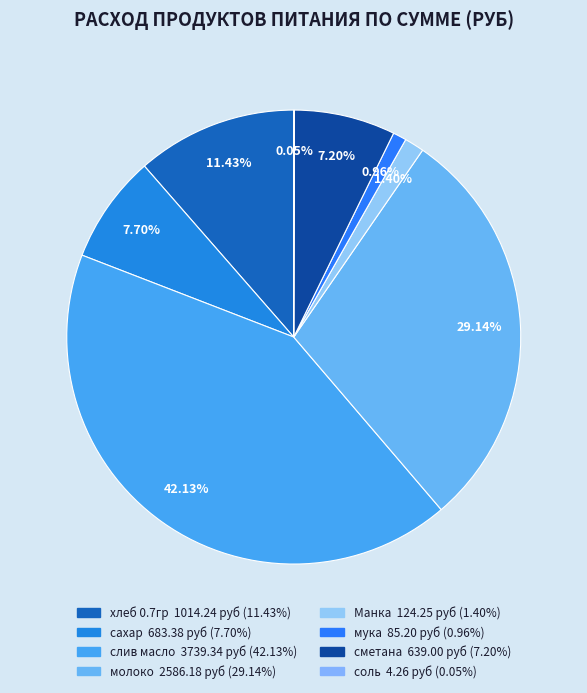

Do слив масло and Манка together represent more than half of the pie?

No